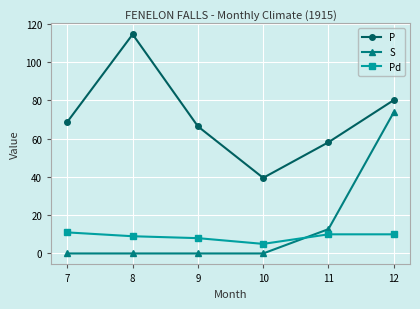

The Pd series shows 10.0 at 12. True or false?

True